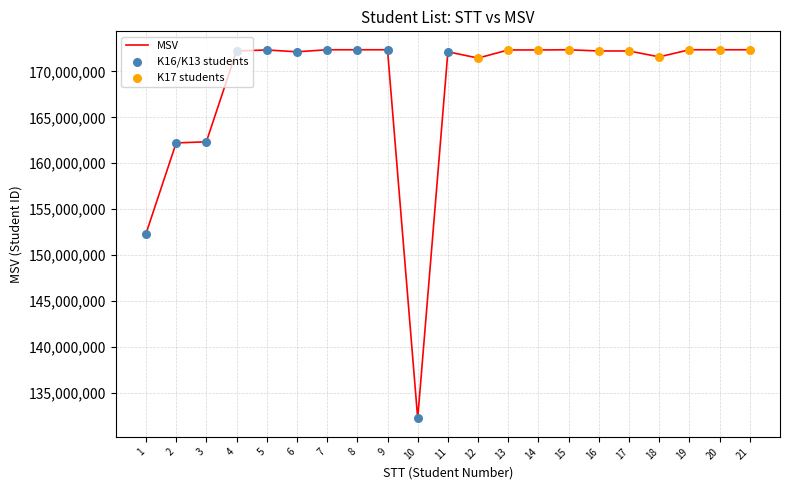

What is the change in value from 10 to 12?

+39210190